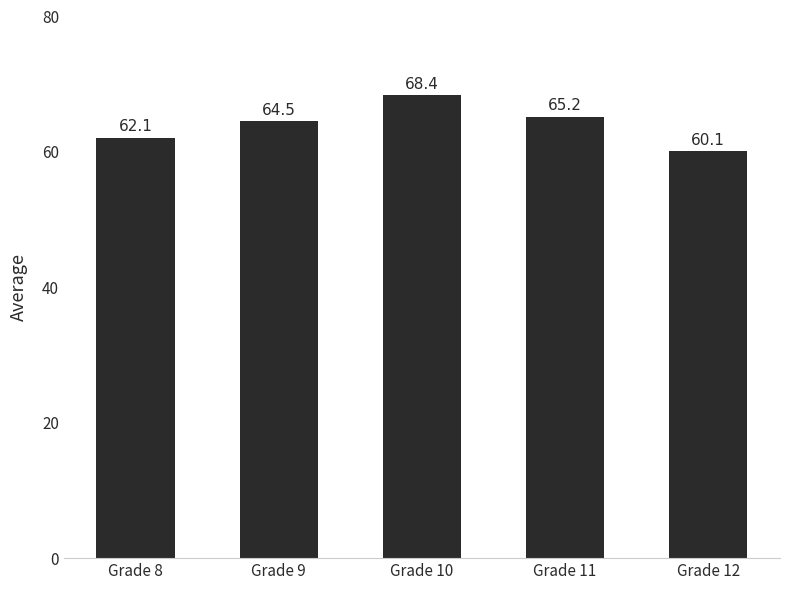

What is the minimum value shown in the chart?

60.1